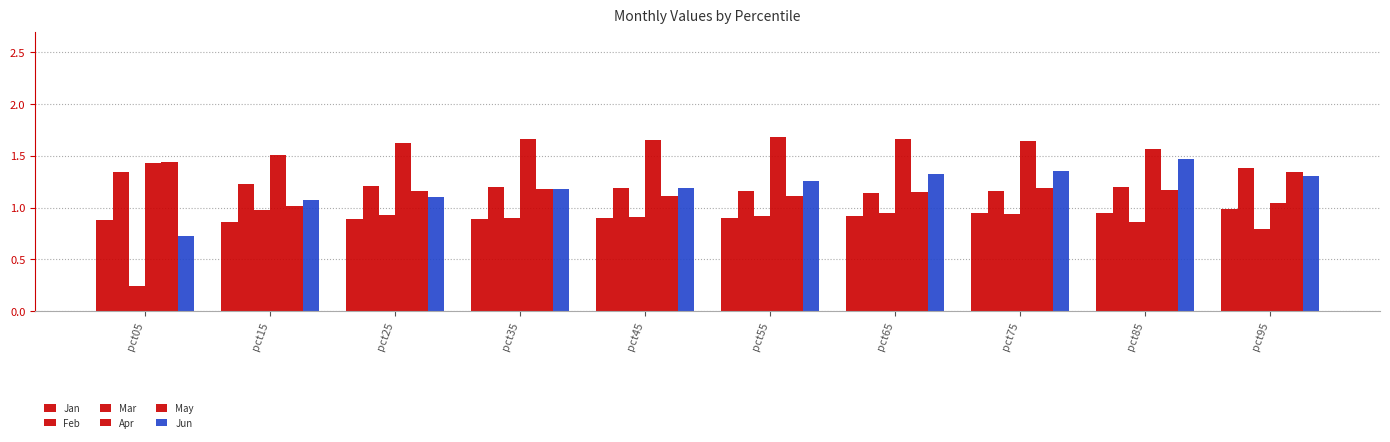

How many categories are shown in the chart?

10